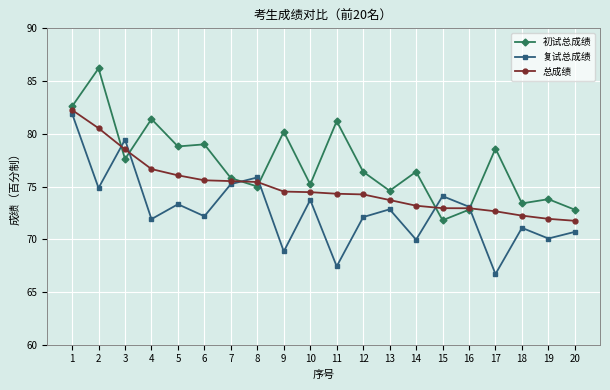

True or false: 初试总成绩 has more than 0 points higher than both neighbors.

True